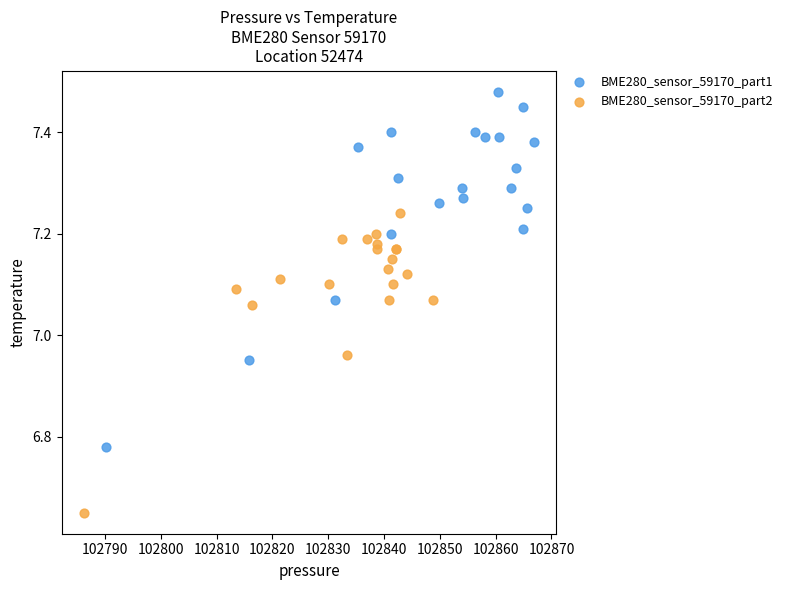

Which series has the largest Y range (max minus min)?

BME280_sensor_59170_part1